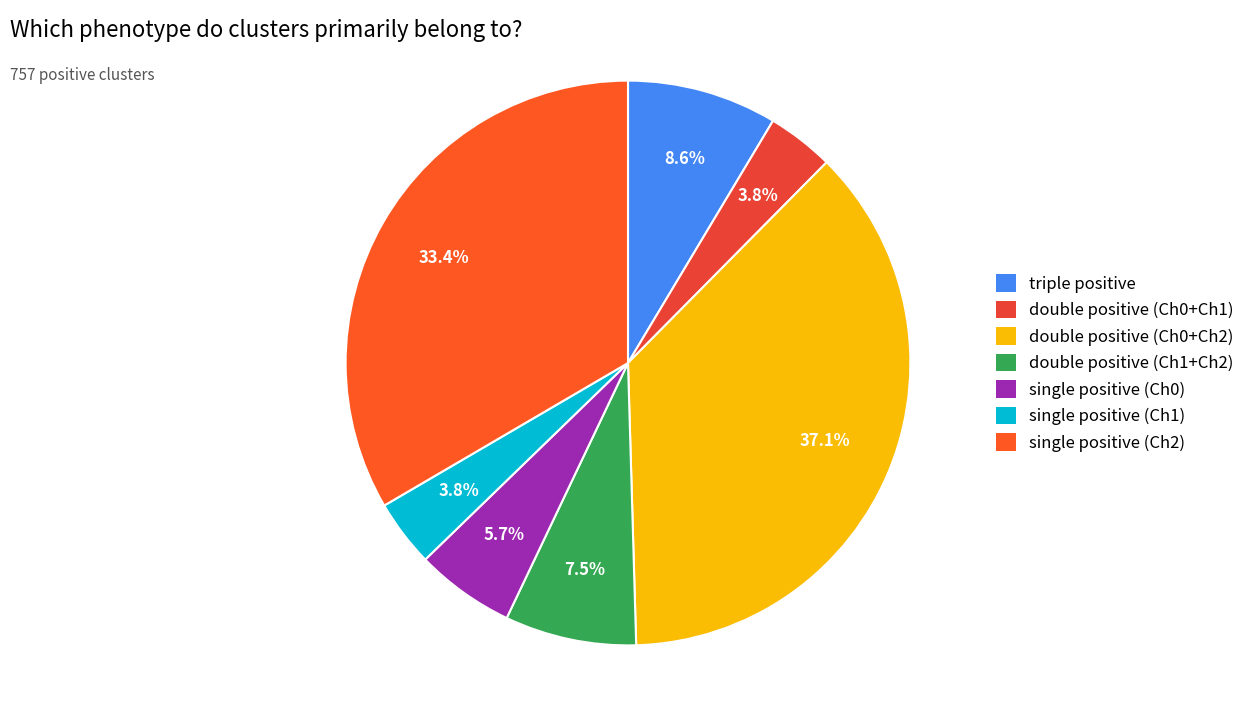

To the nearest percent, what portion does double positive (Ch0+Ch2) represent?

37%